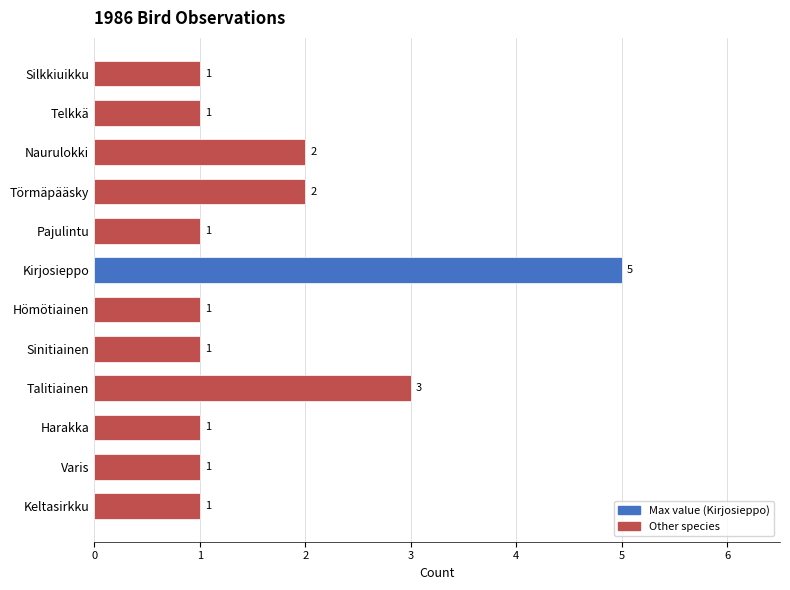

What is the average value?

2